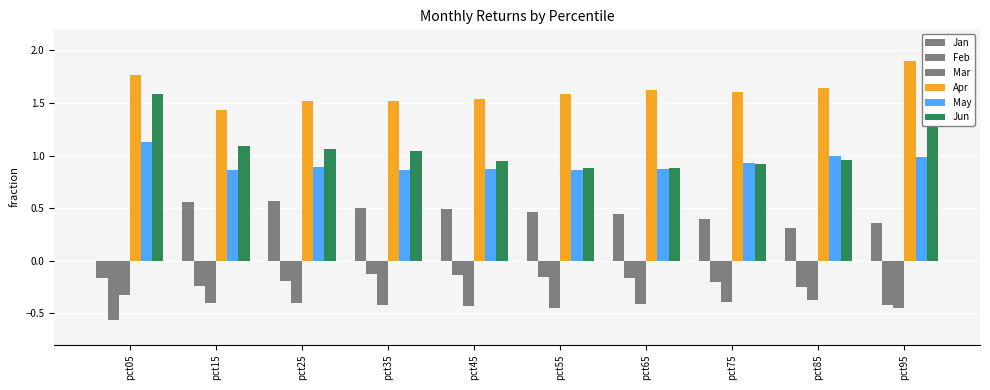

What is the smallest value displayed?

-0.6